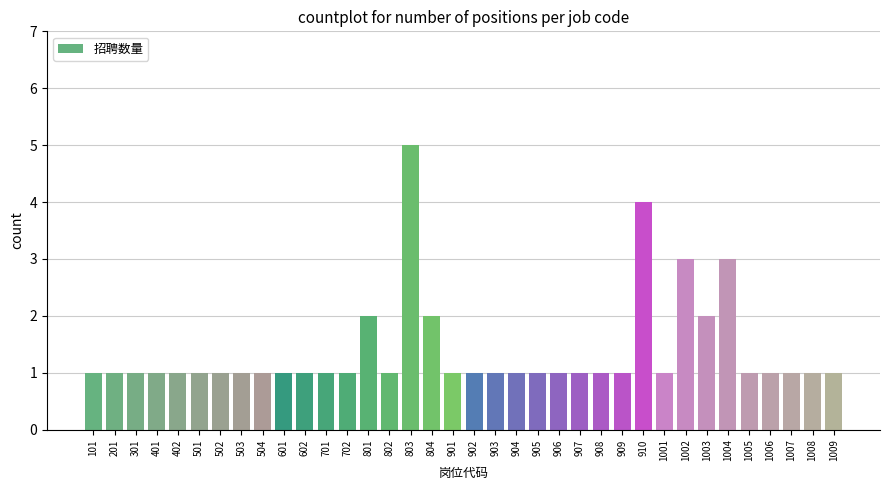

Reading left to right, what are all the values shown in this chart?

1	1	1	1	1	1	1	1	1	1	1	1	1	2	1	5	2	1	1	1	1	1	1	1	1	1	4	1	3	2	3	1	1	1	1	1